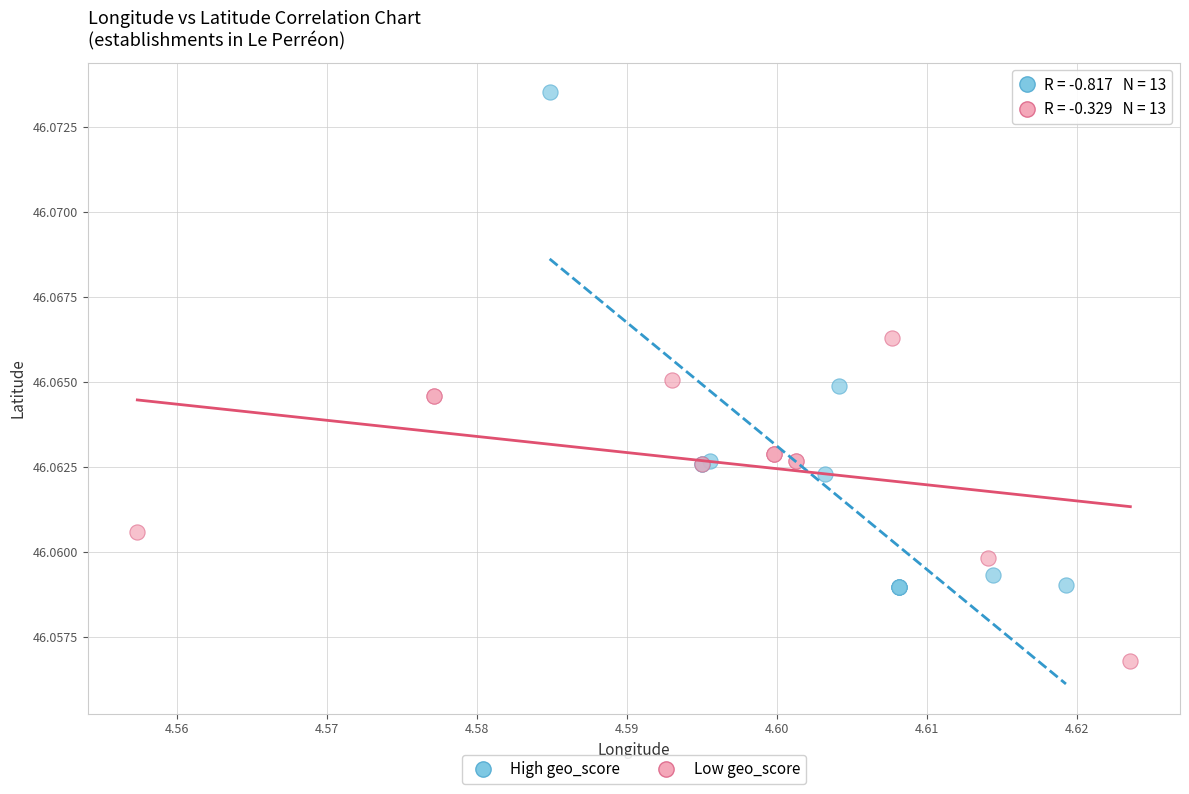

Which series contains the lowest Y value?

Low geo_score